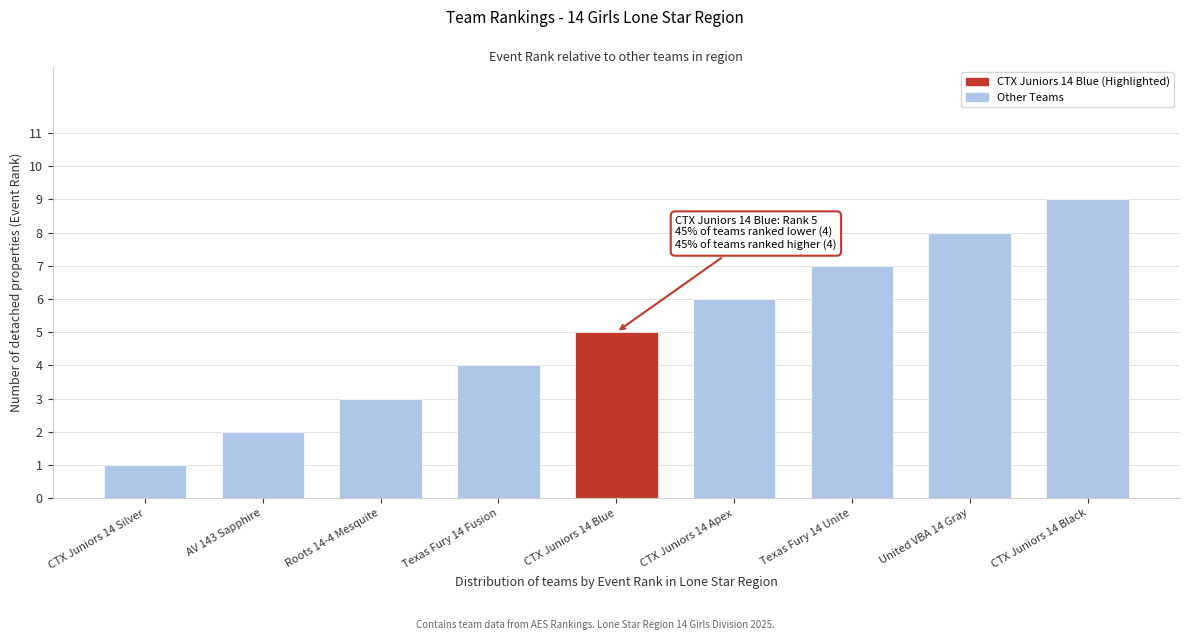

List the labels in order of value, smallest first.

CTX Juniors 14 Silver, AV 143 Sapphire, Roots 14-4 Mesquite, Texas Fury 14 Fusion, CTX Juniors 14 Blue, CTX Juniors 14 Apex, Texas Fury 14 Unite, United VBA 14 Gray, CTX Juniors 14 Black